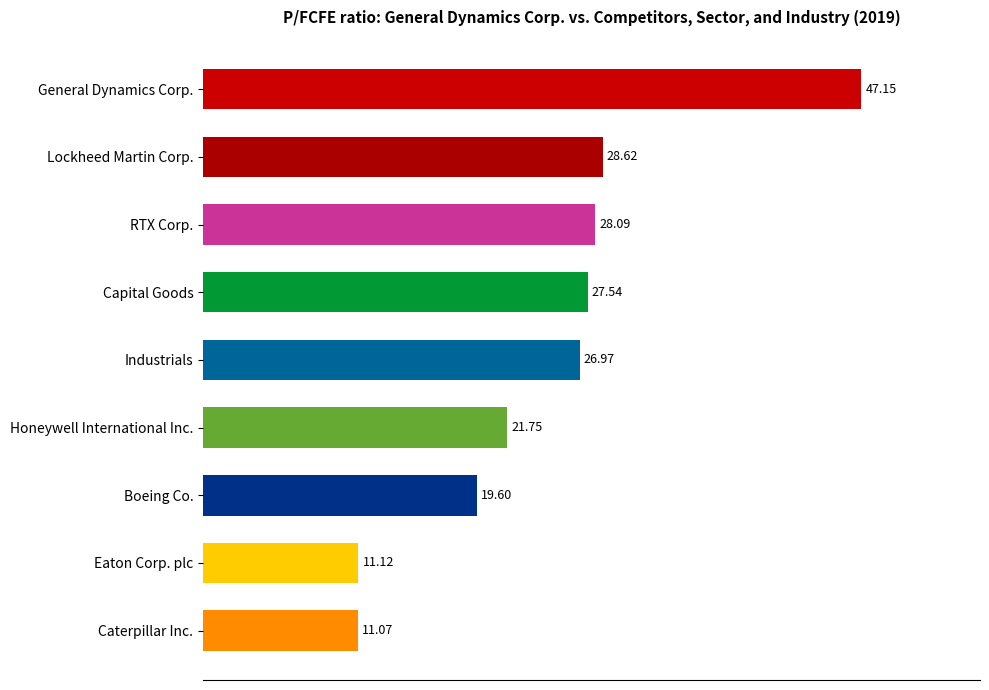

At which category does the chart reach its peak across all series?

General Dynamics Corp.